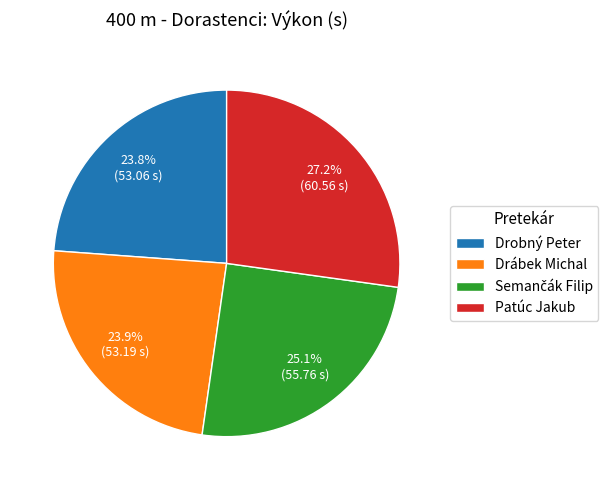

What percentage is the Patúc Jakub slice, to the nearest percent?

27%